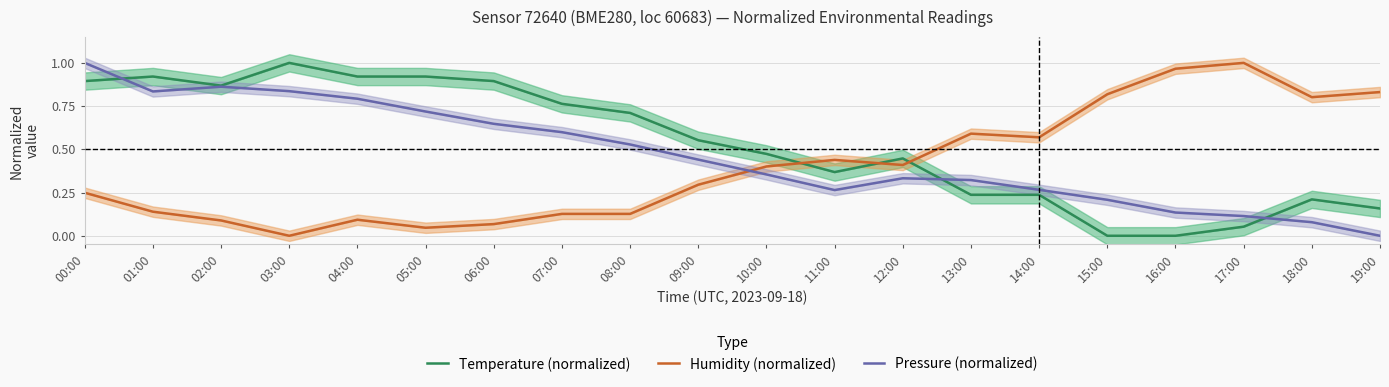

After their last crossing, which series has the higher values: Temperature (normalized) or Humidity (normalized)?

Humidity (normalized)